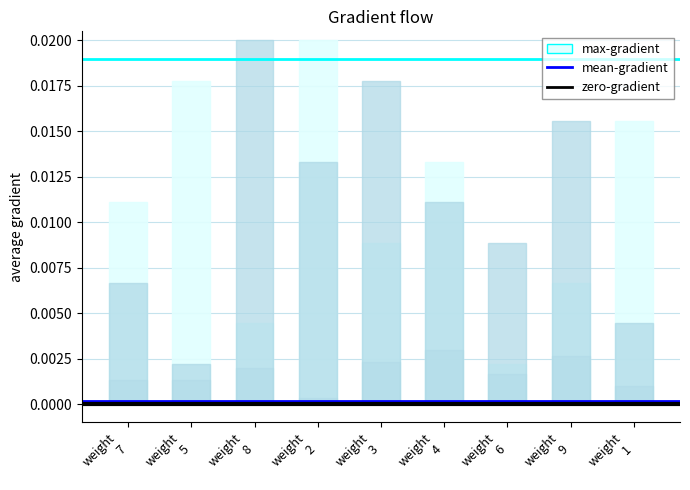

At weight
5, list the series in order from smallest to largest.

zero-gradient, mean-gradient, max-gradient